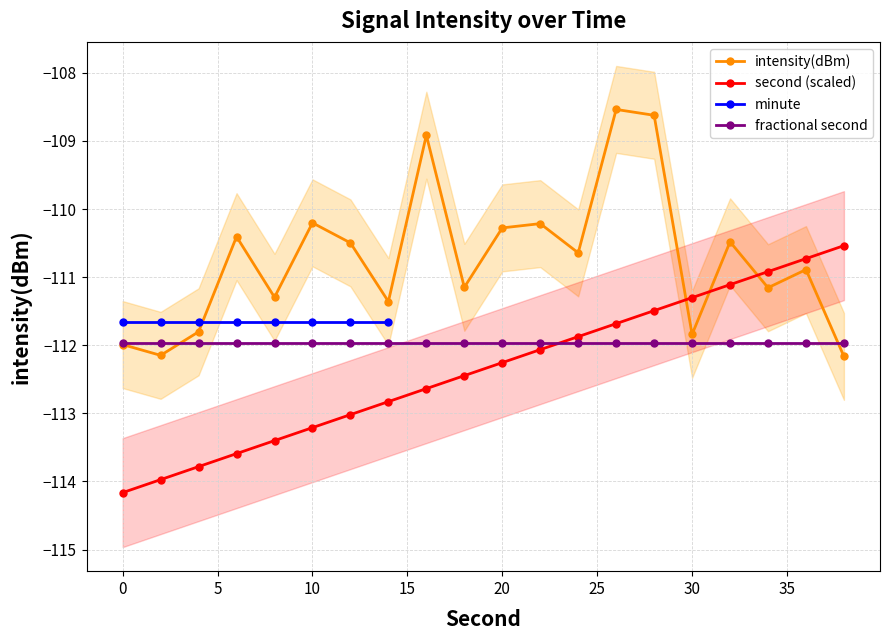

The intensity(dBm) series shows -111.4 at 14. True or false?

True